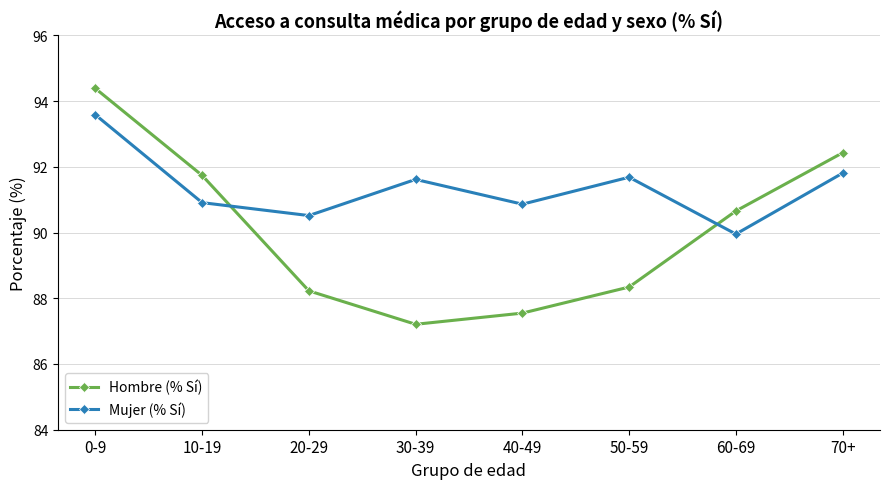

Which label corresponds to the smallest value in the chart?

30-39